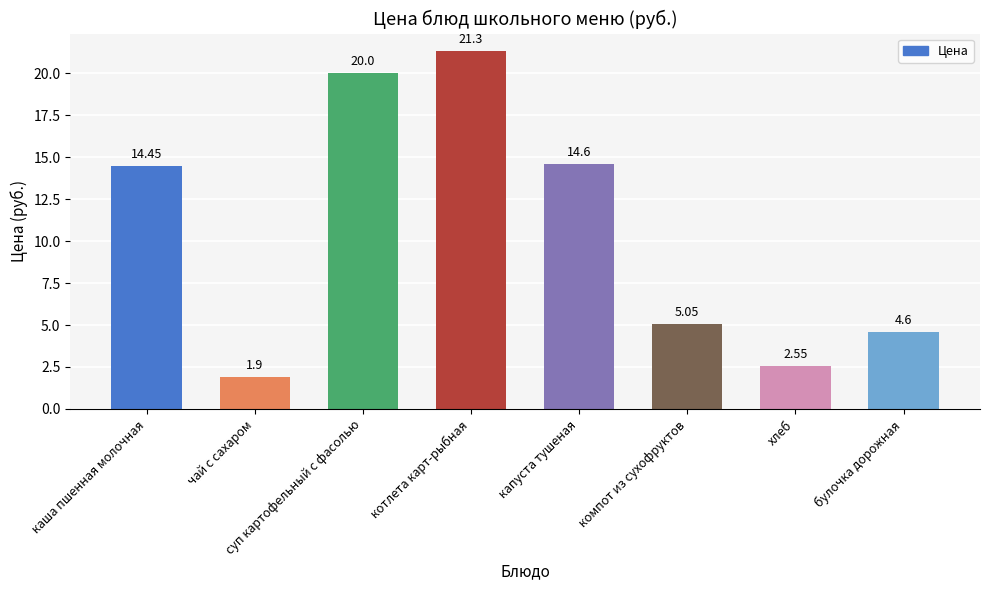

What is the label of the 1st bar from the left?

каша пшенная молочная